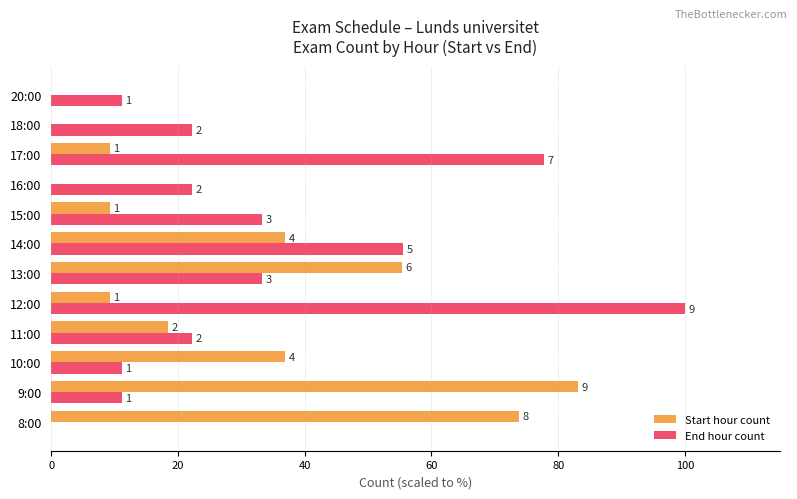

What are all the series names shown in the legend?

Start hour count, End hour count